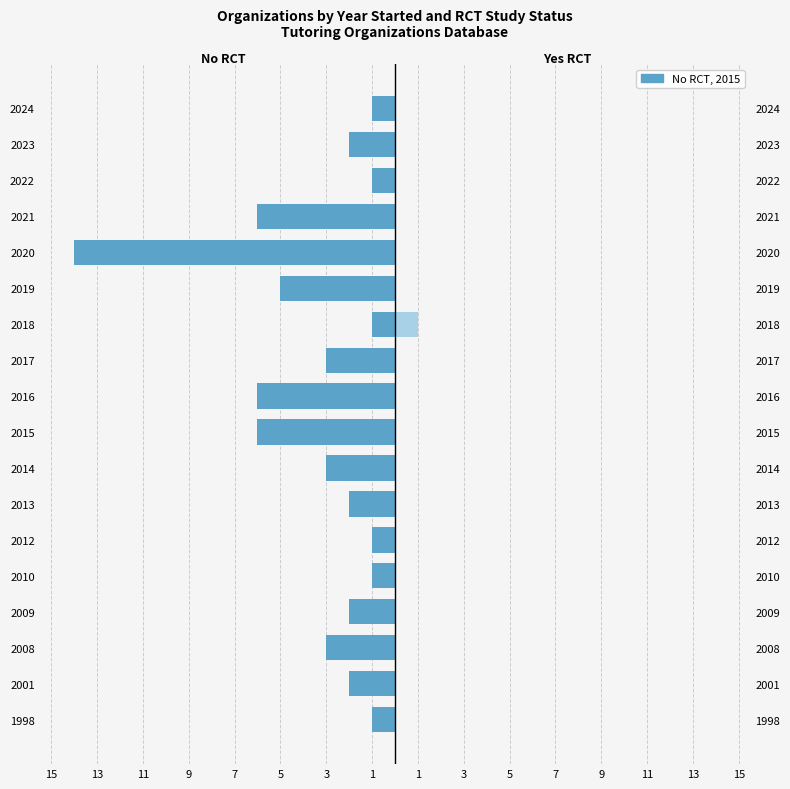

Is it true that No equals -5 at 2019?

True